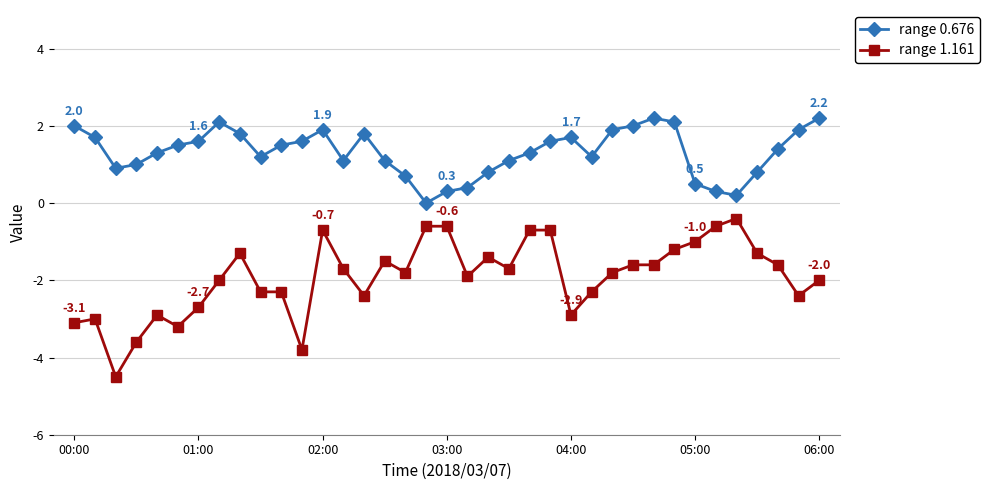

What is the smallest value displayed?

-4.5